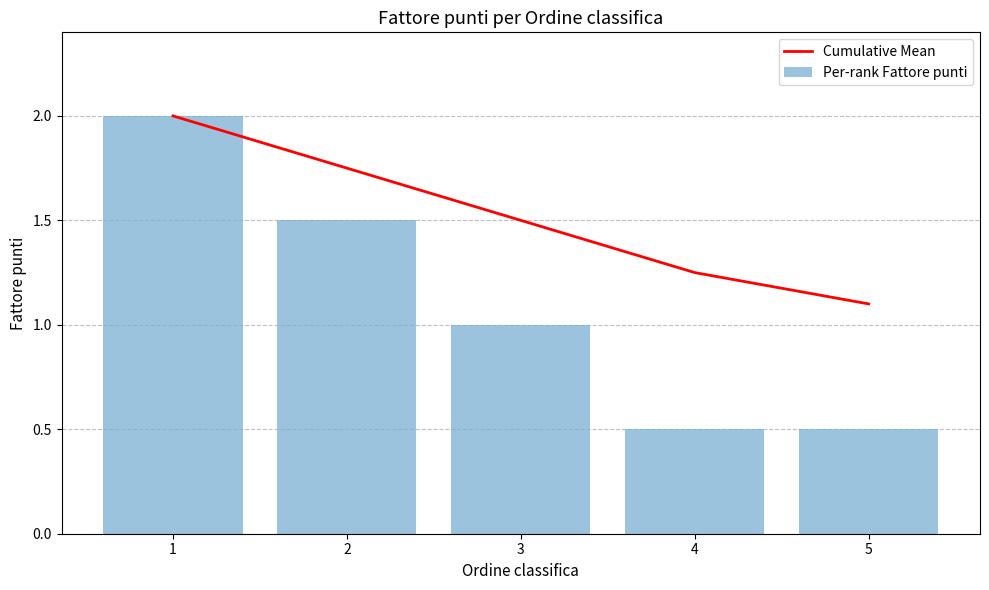

Which category has the lowest value across all series?

4